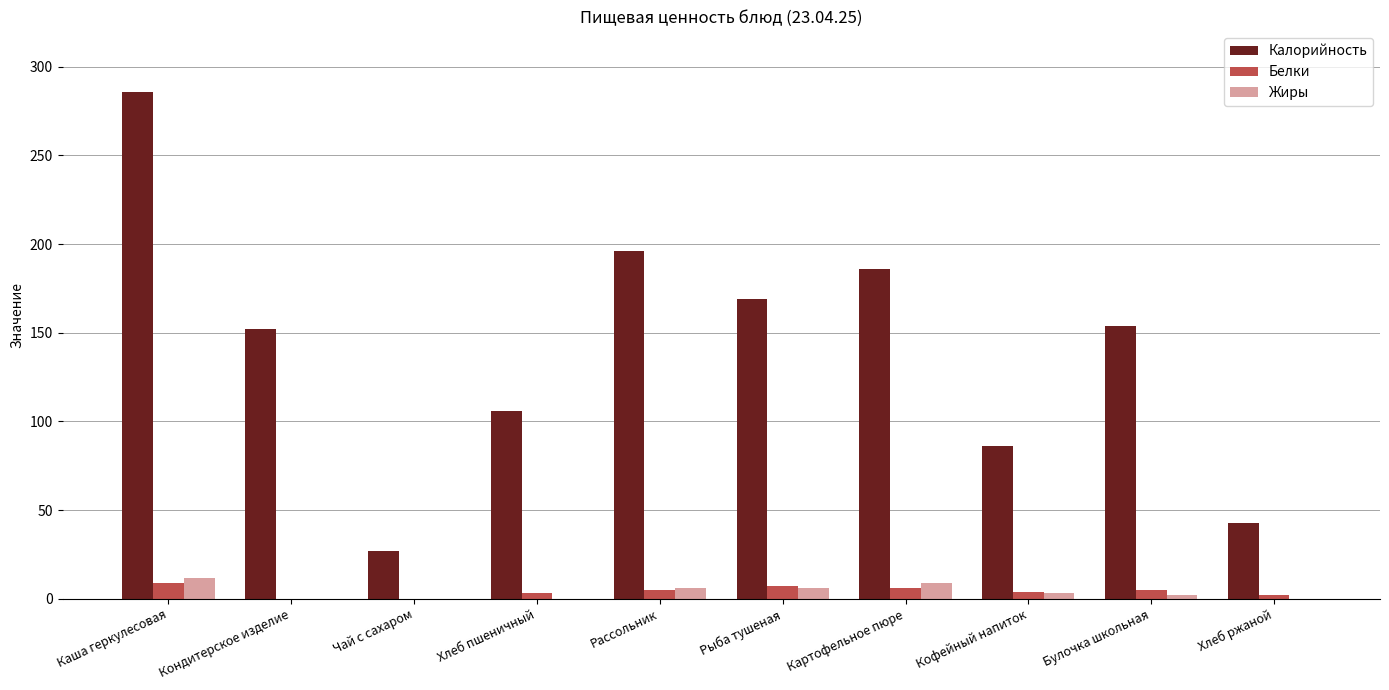

What is the sum of all Жиры values?

38